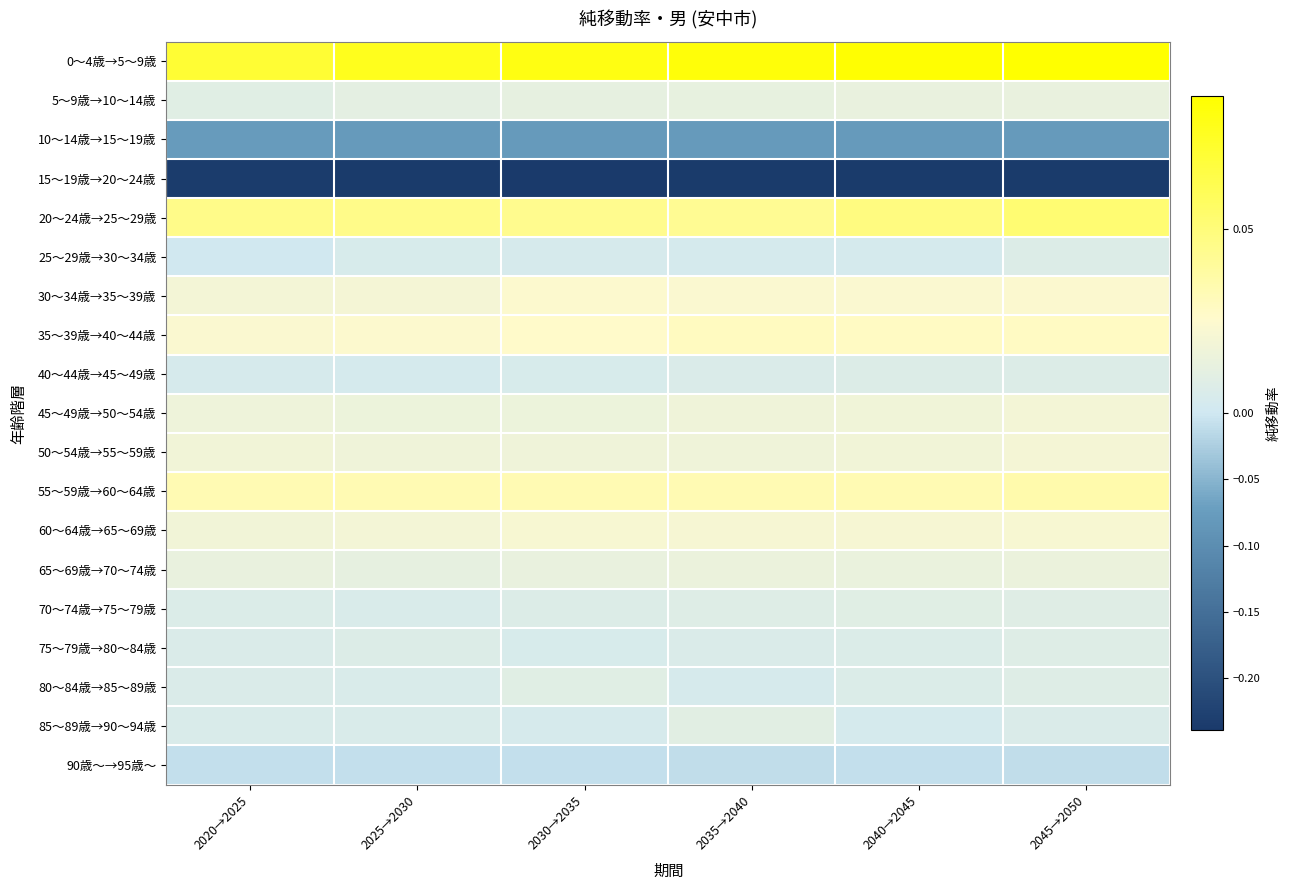

Between 2035→2040 and 2025→2030, which is larger?

2035→2040